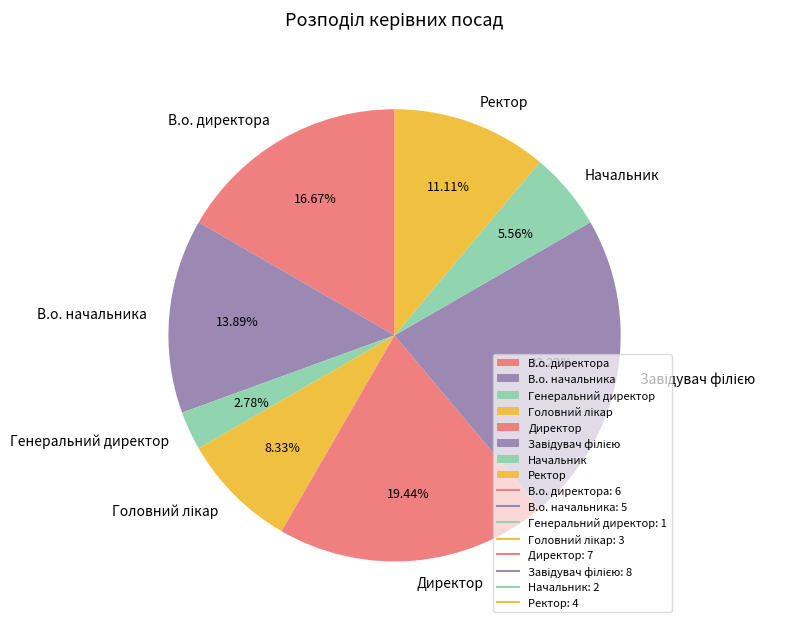

What percentage is NOT represented by Ректор?

88.9%